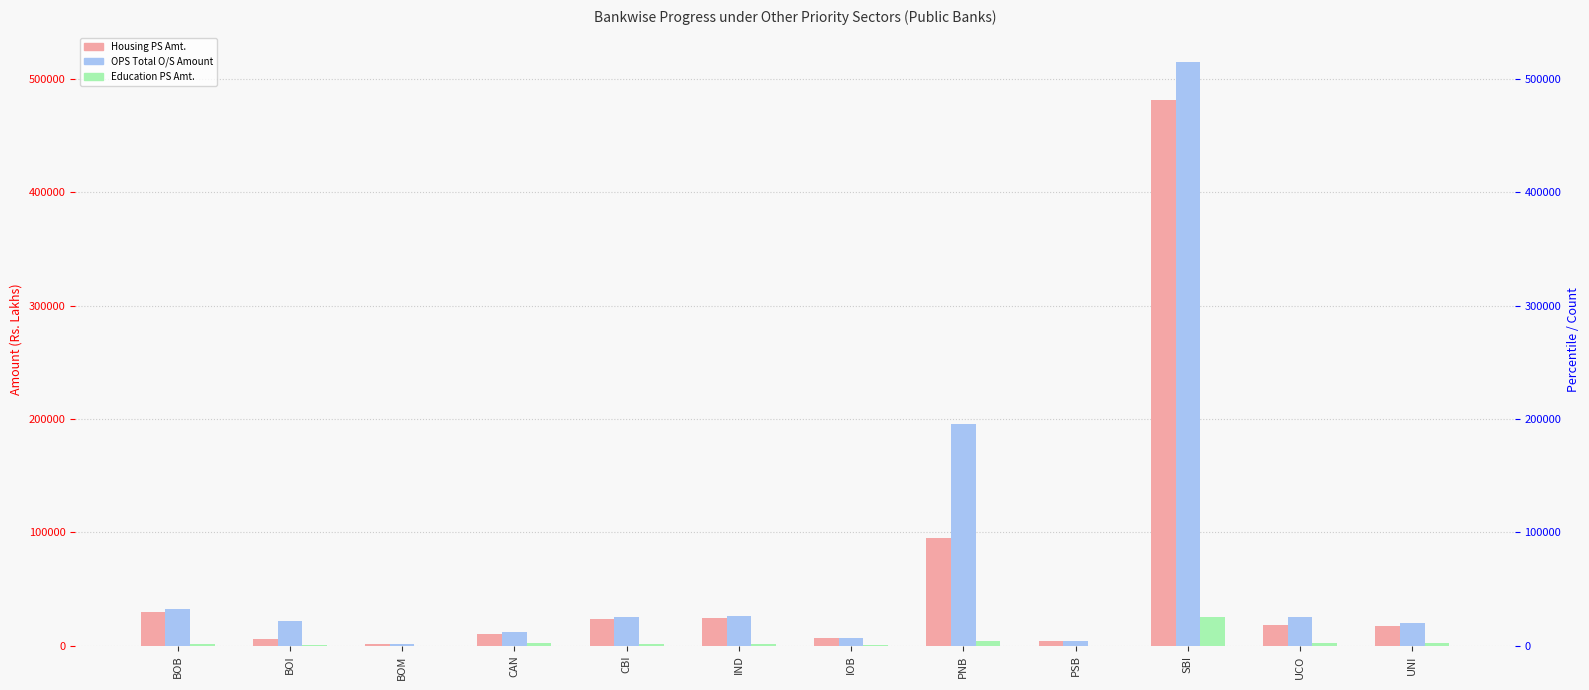

The value of Housing PS Amt. at IND is 8776.7. True or false?

False